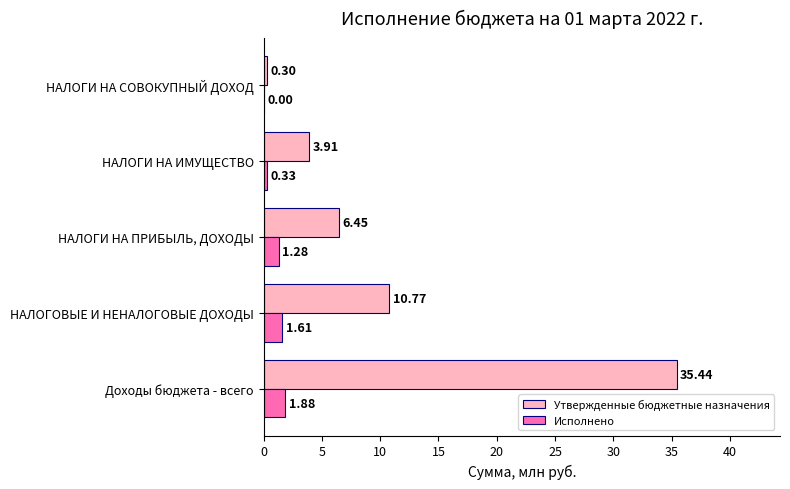

Which series has the largest total across all categories?

Утвержденные бюджетные назначения